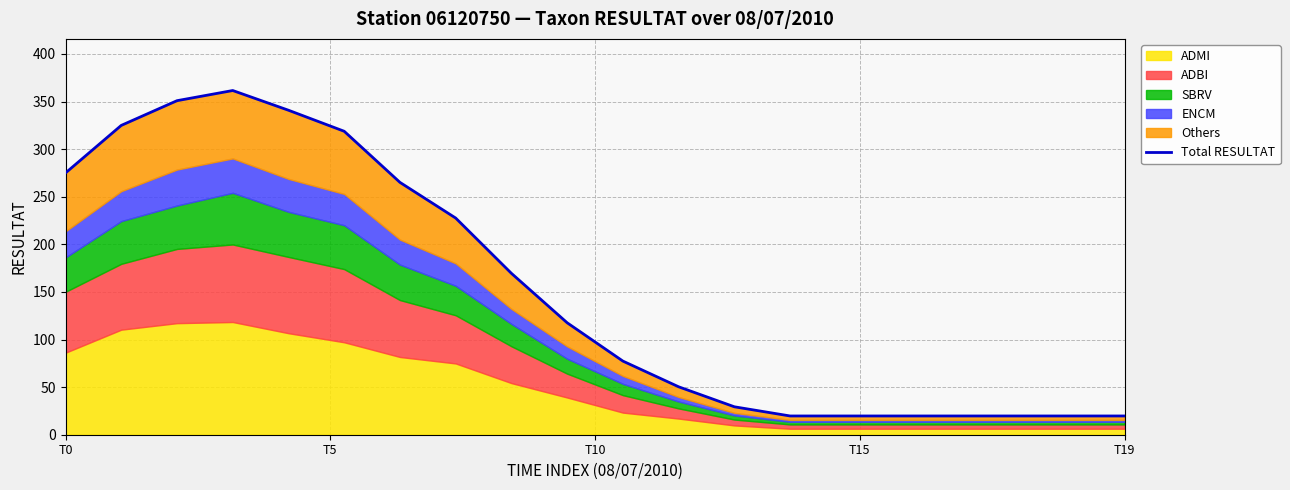

What is the average value?

152.3